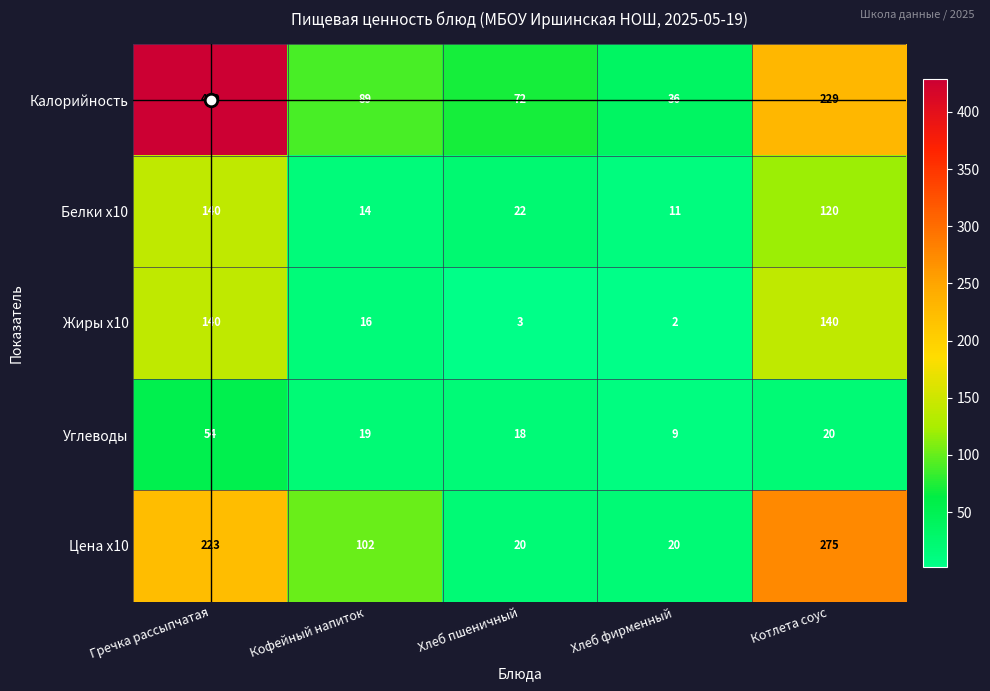

What is the average value of the Белки x10 series?

61